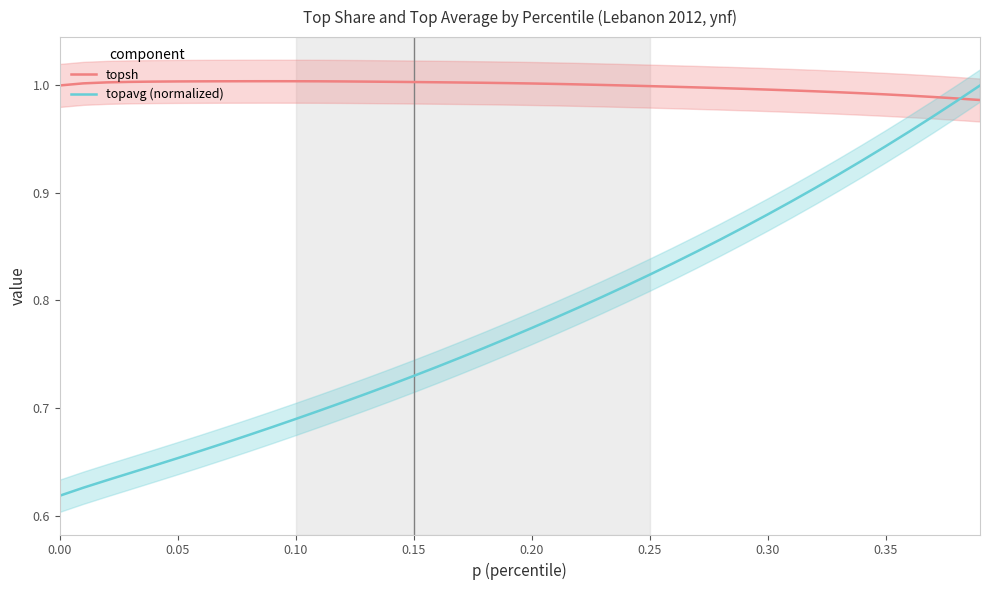

Reading left to right, what are all the values shown in this chart?

topsh: 1.0	1.0	1.0	1.0	1.0	1.0	1.0	1.0	1.0	1.0	1.0	1.0	1.0	1.0	1.0	1.0	1.0	1.0	1.0	1.0	1.0	1.0	1.0	1.0	1.0	1.0	1.0	1.0	1.0	1.0	1.0	1.0	1.0	1.0	1.0	1.0	1.0	1.0	1.0	1.0
topavg (normalized): 0.6	0.6	0.6	0.6	0.6	0.7	0.7	0.7	0.7	0.7	0.7	0.7	0.7	0.7	0.7	0.7	0.7	0.7	0.8	0.8	0.8	0.8	0.8	0.8	0.8	0.8	0.8	0.8	0.9	0.9	0.9	0.9	0.9	0.9	0.9	0.9	1.0	1.0	1.0	1.0